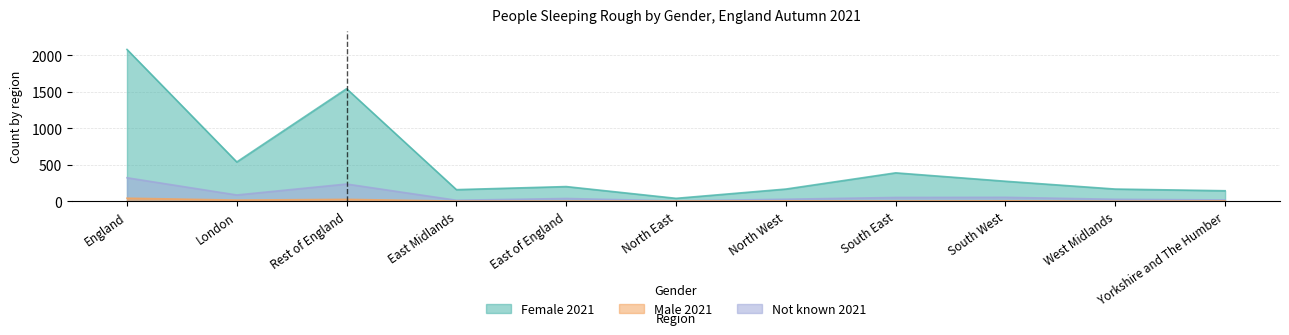

How many data points in Male 2021 are above 201?

5